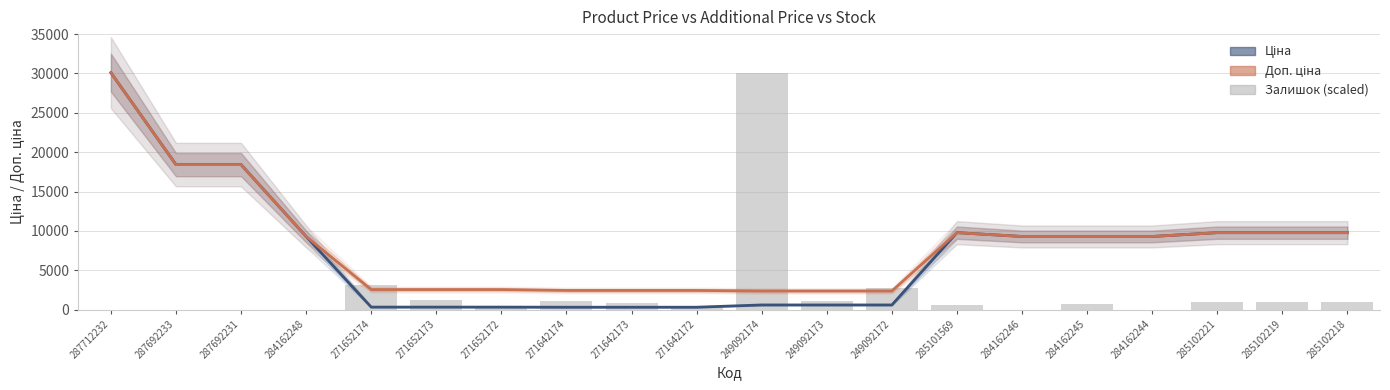

Are the bars horizontal?

No